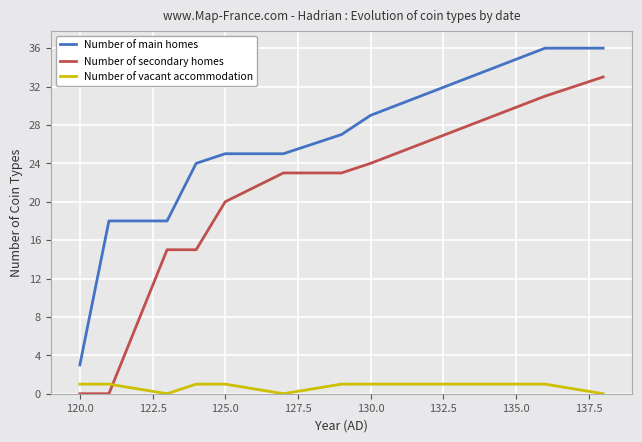

True or false: Number of vacant accommodation and Number of main homes cross at least once.

False